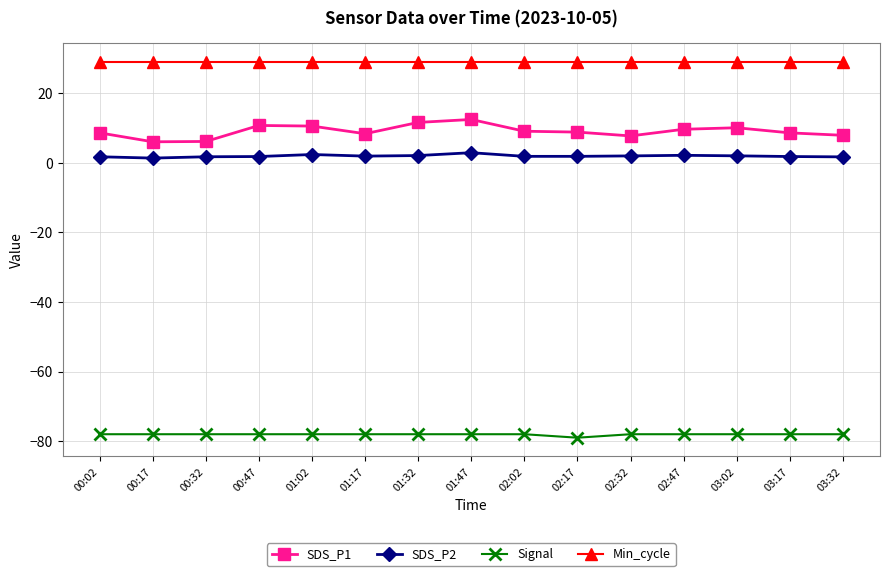

Rank the series by their maximum value, from highest to lowest.

Min_cycle, SDS_P1, SDS_P2, Signal